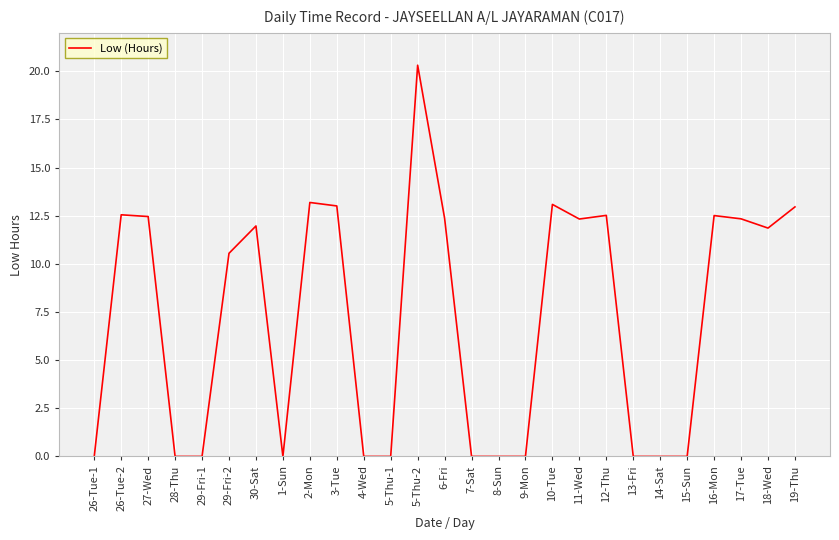

Is it true that the value at 1-Sun is 7.9?

False